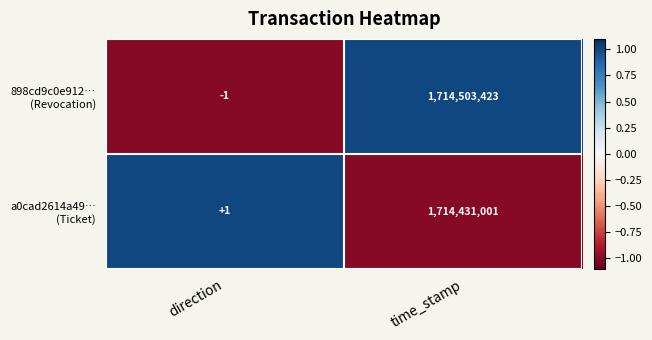

At how many categories does at least one series exceed 0?

2